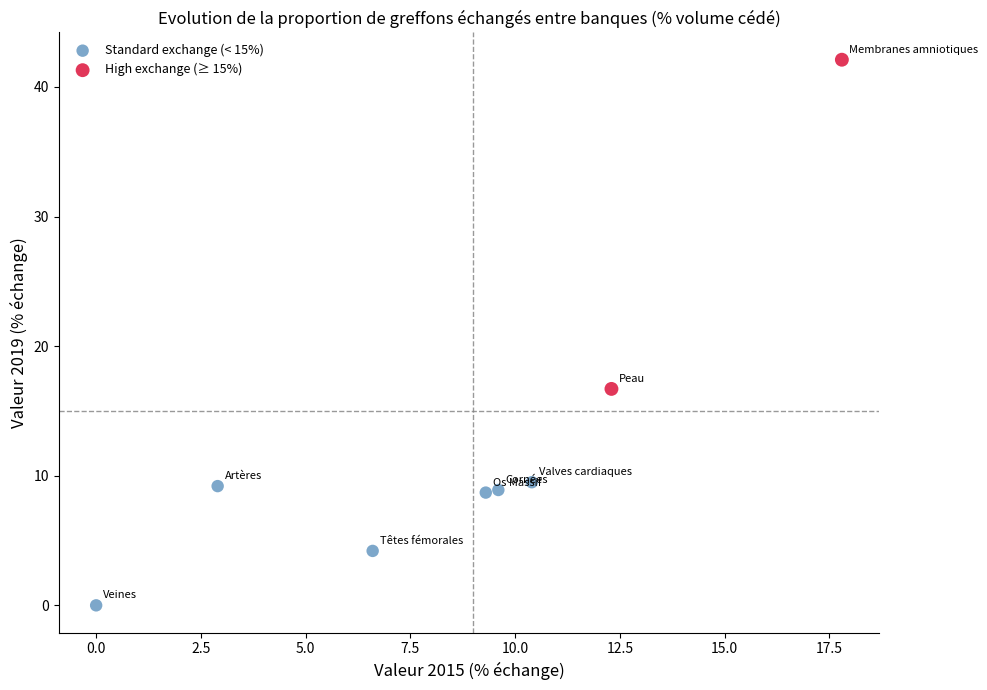

What are all the series names shown in the legend?

Standard exchange (< 15%), High exchange (≥ 15%)